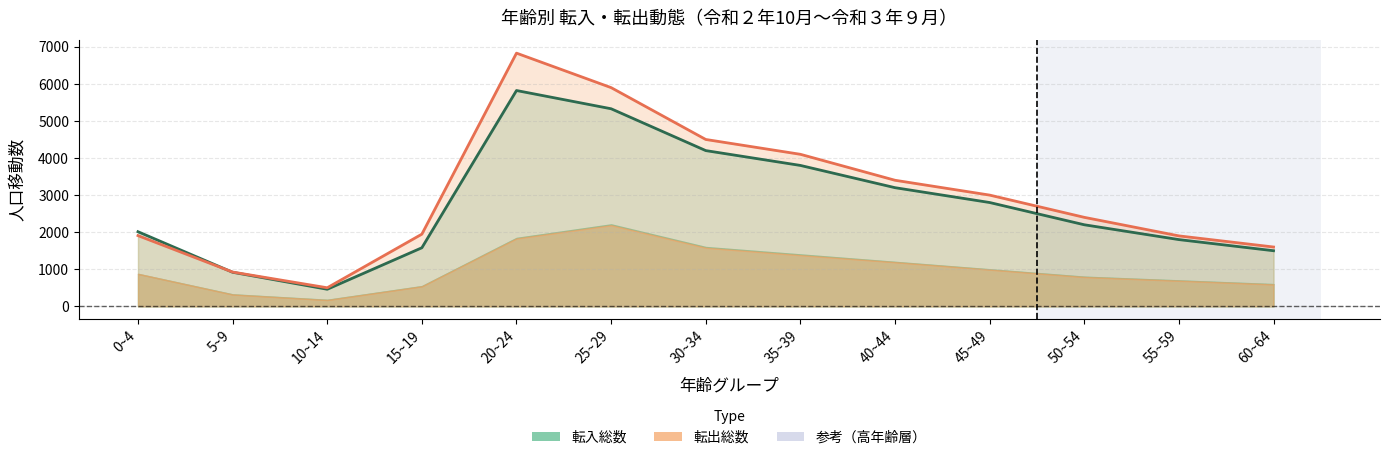

Which category has the lowest value across all series?

10~14